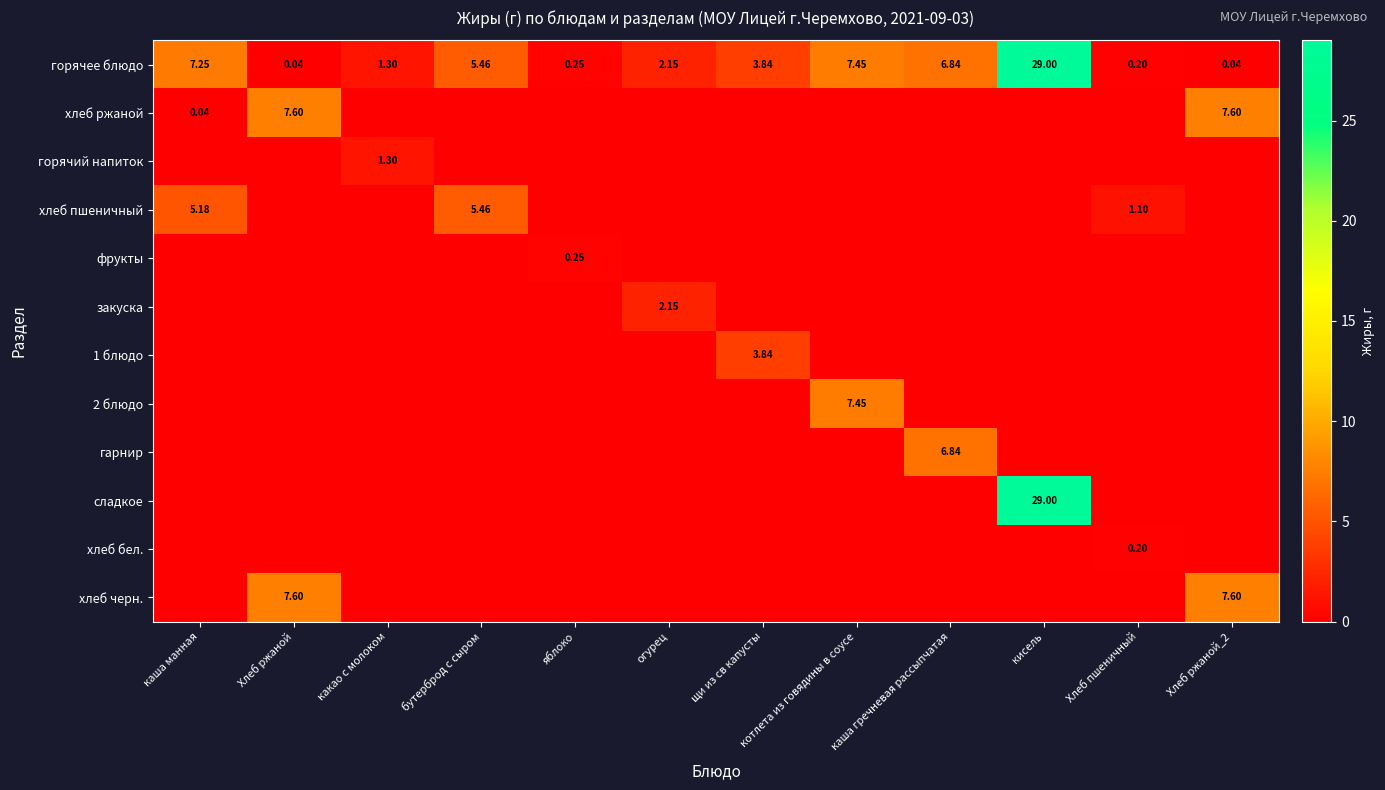

True or false: фрукты has a value of -0.1 at Хлеб ржаной_2.

False